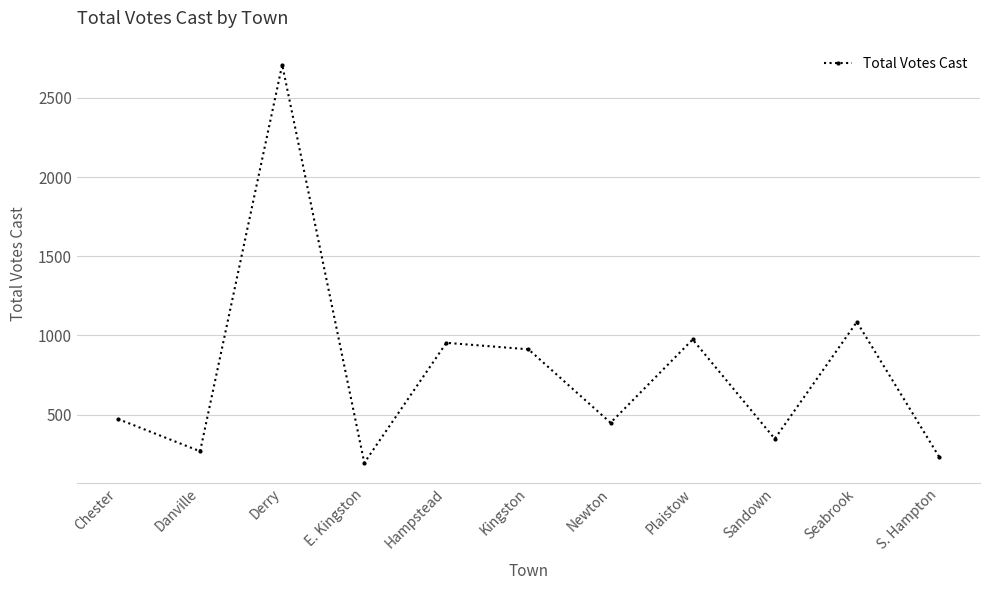

Where is the data nearest to the value 1452?

Seabrook